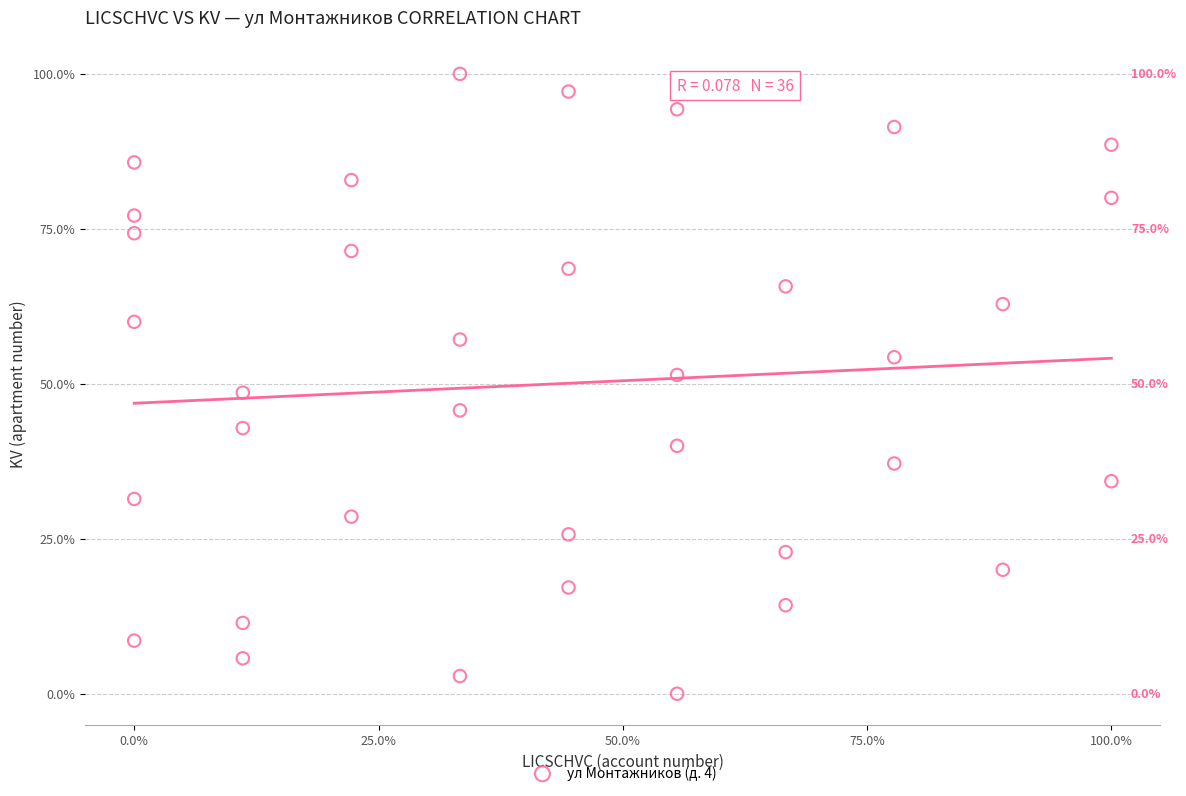

What is the range of X values (max minus min)?

100.0